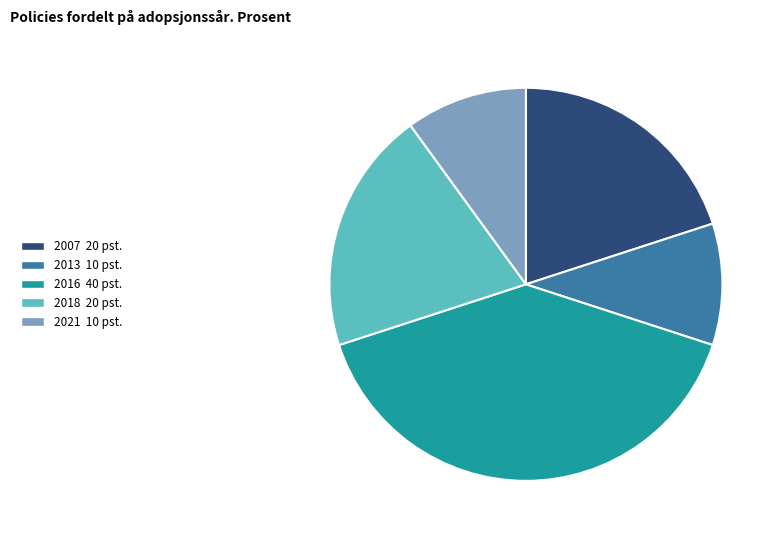

Is there a majority slice in this chart?

No